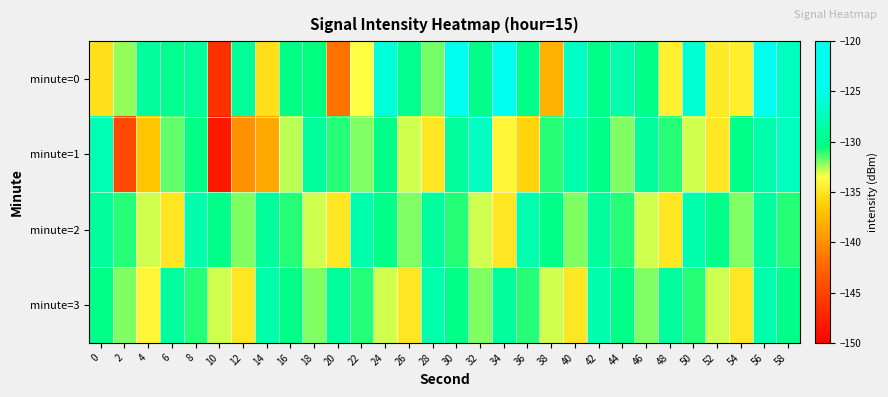

Reading left to right, extract all data points from this chart.

minute=0: 0=-135.3	2=-132.3	4=-129.0	6=-129.8	8=-129.1	10=-146.4	12=-129.2	14=-135.3	16=-130.3	18=-130.5	20=-141.7	22=-133.6	24=-125.6	26=-129.7	28=-131.9	30=-121.8	32=-130.1	34=-123.5	36=-130.1	38=-137.9	40=-126.7	42=-130.2	44=-128.1	46=-130.0	48=-134.3	50=-126.2	52=-134.7	54=-134.5	56=-120.8	58=-127.1
minute=1: 0=-127.6	2=-144.6	4=-136.9	6=-131.6	8=-130.2	10=-148.2	12=-139.9	14=-138.6	16=-132.8	18=-129.0	20=-131.0	22=-132.0	24=-130.0	26=-133.0	28=-135.0	30=-129.0	32=-127.0	34=-134.0	36=-136.0	38=-131.0	40=-128.0	42=-130.0	44=-132.0	46=-129.0	48=-131.0	50=-133.0	52=-135.0	54=-130.0	56=-128.0	58=-127.0
minute=2: 0=-129.0	2=-131.0	4=-133.0	6=-135.0	8=-128.0	10=-130.0	12=-132.0	14=-129.0	16=-131.0	18=-133.0	20=-135.0	22=-128.0	24=-130.0	26=-132.0	28=-129.0	30=-131.0	32=-133.0	34=-135.0	36=-128.0	38=-130.0	40=-132.0	42=-129.0	44=-131.0	46=-133.0	48=-135.0	50=-128.0	52=-130.0	54=-132.0	56=-129.0	58=-131.0
minute=3: 0=-130.0	2=-132.0	4=-134.0	6=-129.0	8=-131.0	10=-133.0	12=-135.0	14=-128.0	16=-130.0	18=-132.0	20=-129.0	22=-131.0	24=-133.0	26=-135.0	28=-128.0	30=-130.0	32=-132.0	34=-129.0	36=-131.0	38=-133.0	40=-135.0	42=-128.0	44=-130.0	46=-132.0	48=-129.0	50=-131.0	52=-133.0	54=-135.0	56=-128.0	58=-130.0